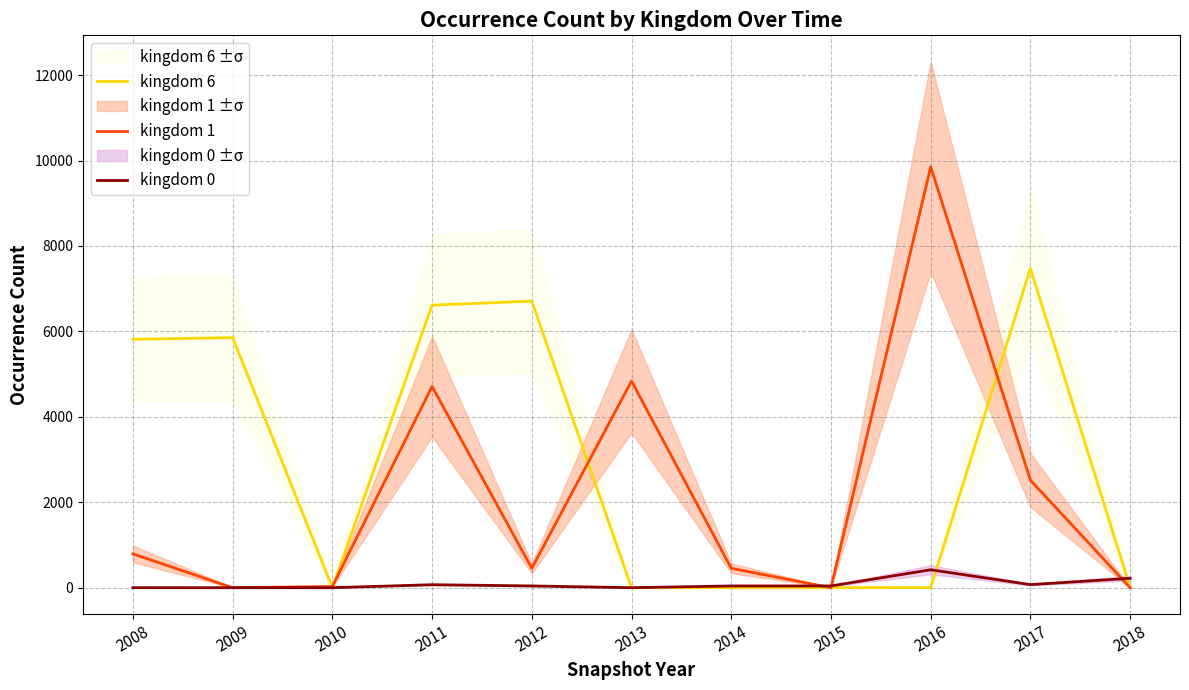

What is the sum of the kingdom 6 values at 2012 and 2014?

6709